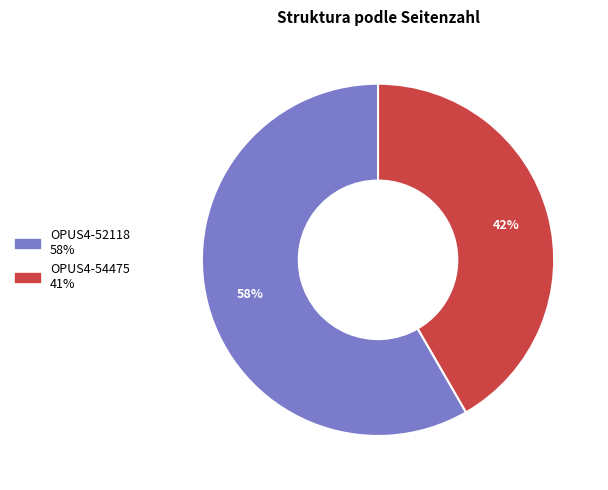

How many slices are in this pie chart?

2